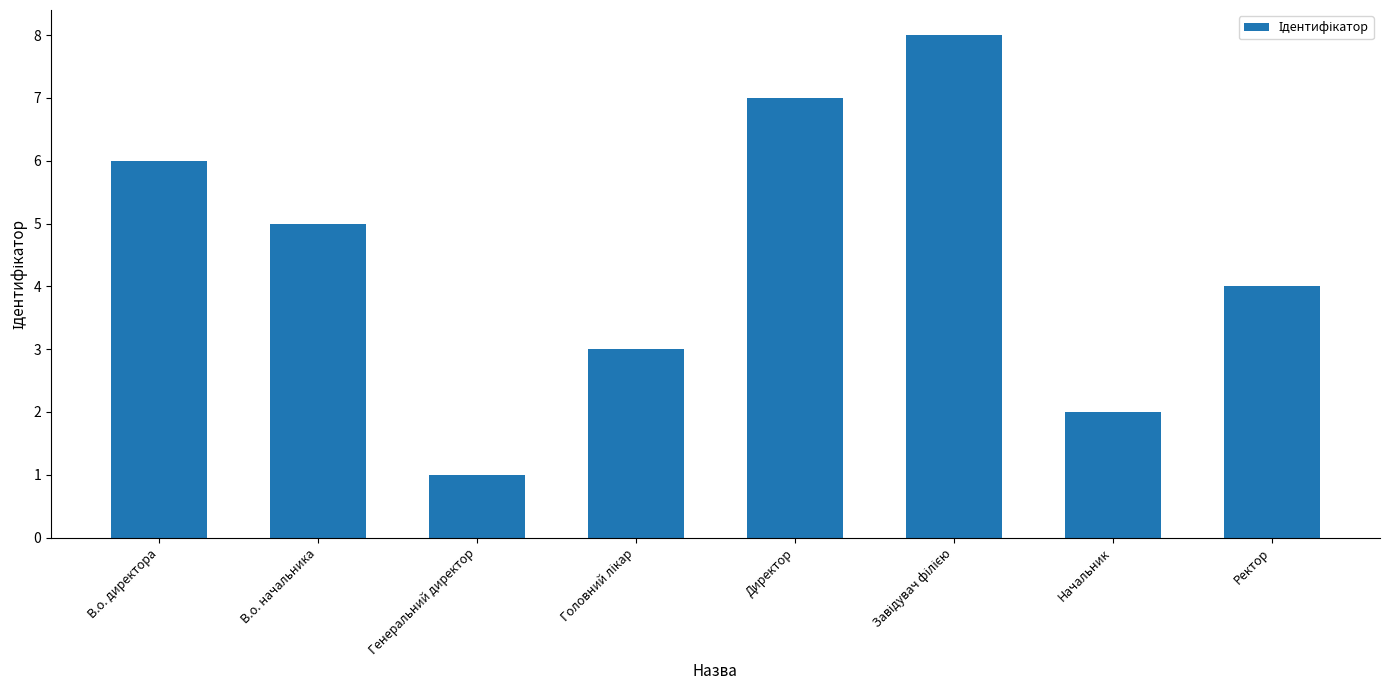

What is the value of the 6th bar from the left?

8